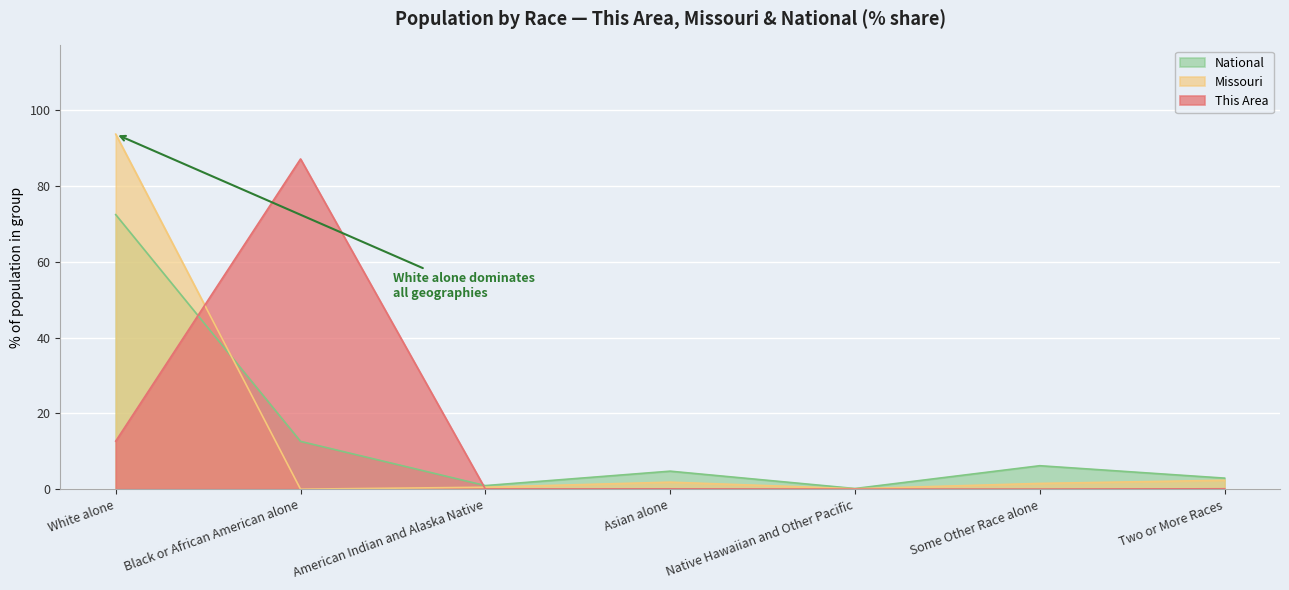

Is the value of This Area at Native Hawaiian and Other Pacific greater than the value of Missouri at Asian alone?

No